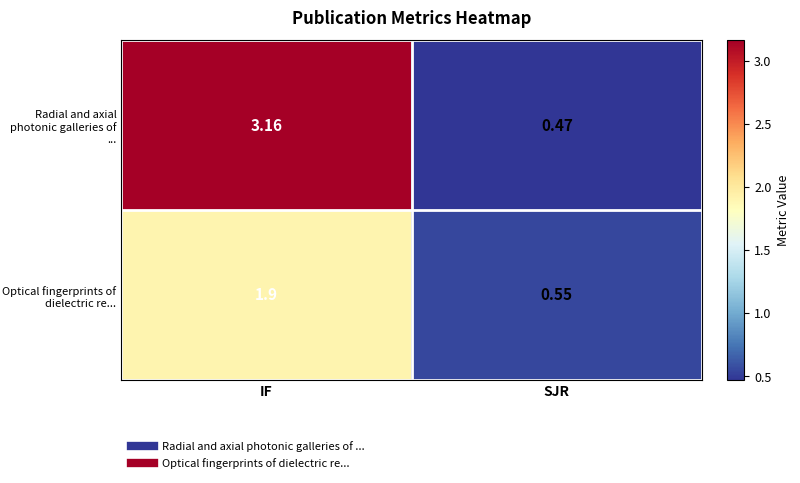

Rank the series by their average value, from lowest to highest.

Optical fingerprints of dielectric re..., Radial and axial photonic galleries of ...